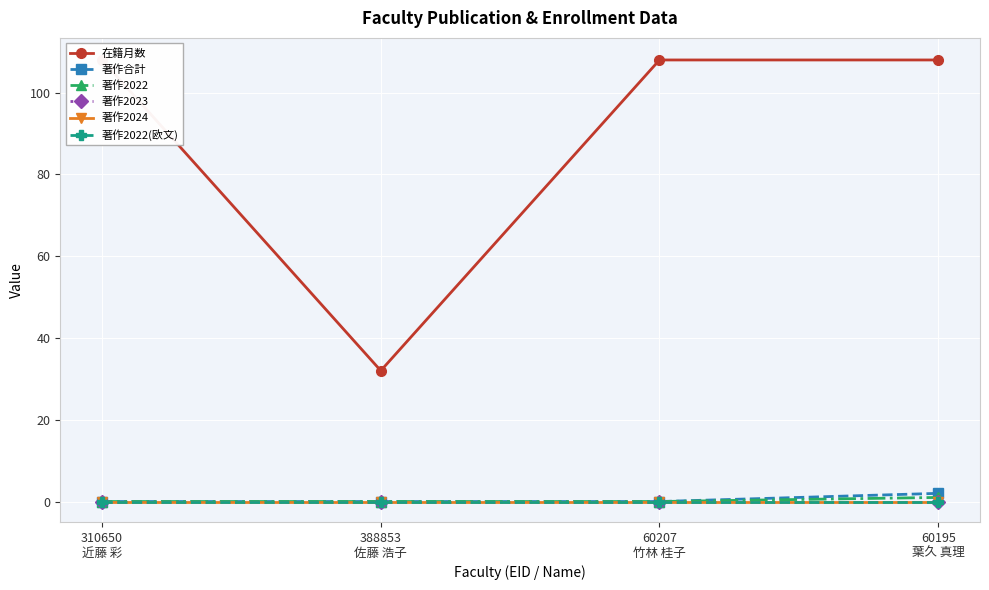

What position from the right is 60195
葉久 真理?

1